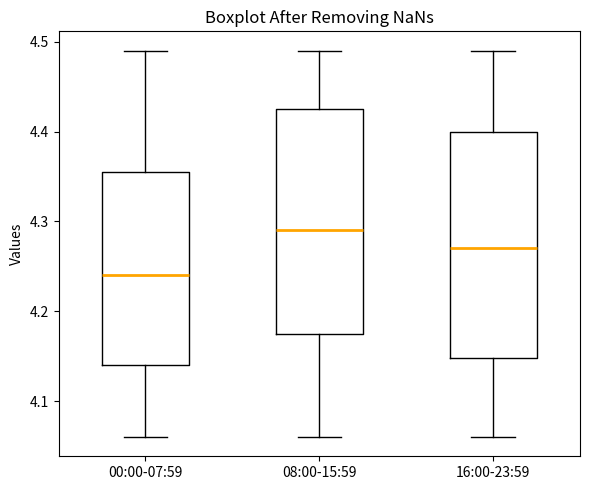

Where is the upper edge of the box for 00:00-07:59 on the y-axis? The values are not printed on the chart, so give them approximately, as read against the axis.

4.36